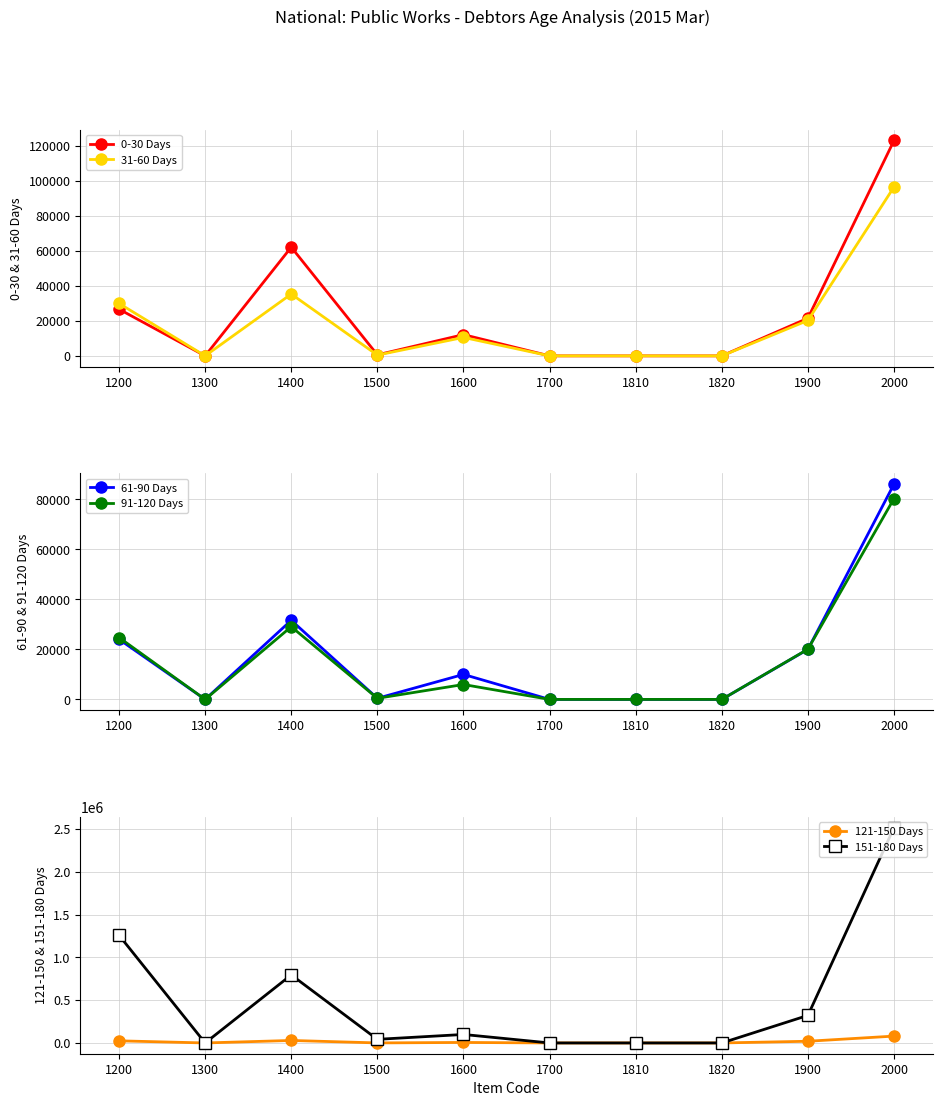

Where does the 61-90 Days series first go above 9999?

1200